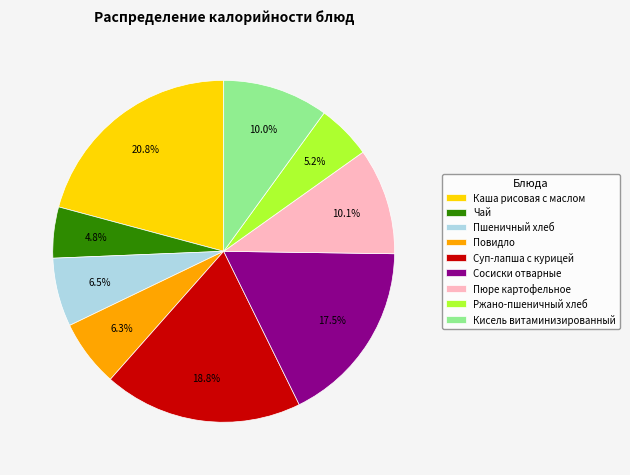

To the nearest percent, what is the combined percentage of Чай and Сосиски отварные?

22%